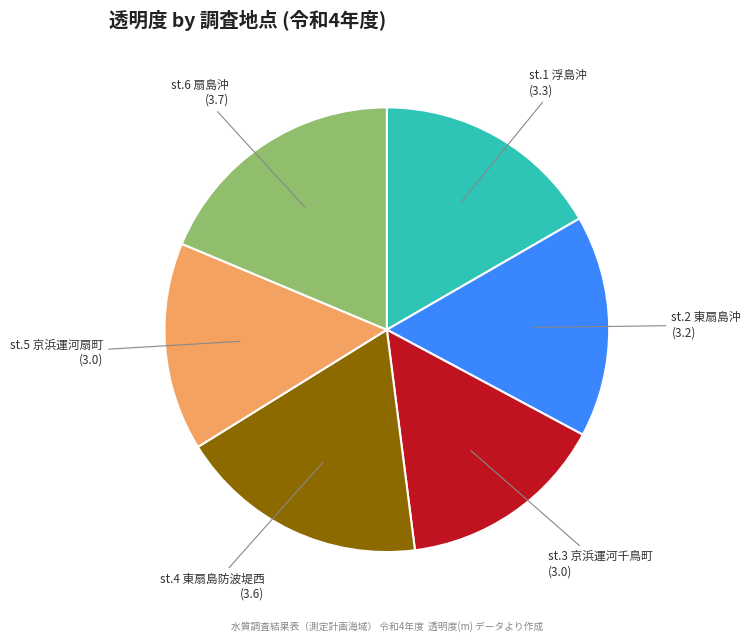

How many segments does this pie chart have?

6